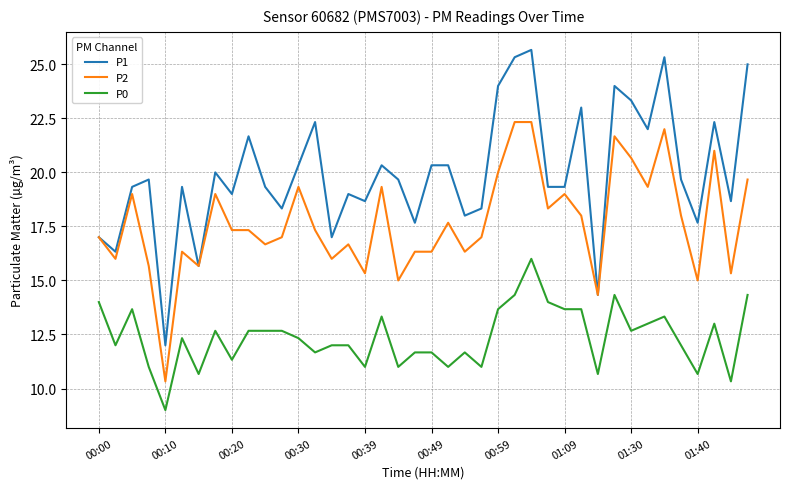

Is this an area chart (filled region under the line)?

No